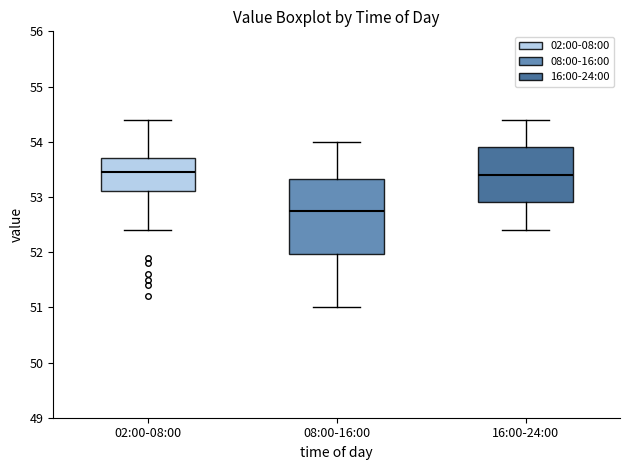

Where does the median line of the box for 16:00-24:00 sit on the y-axis? The values are not printed on the chart, so give them approximately, as read against the axis.

53.4